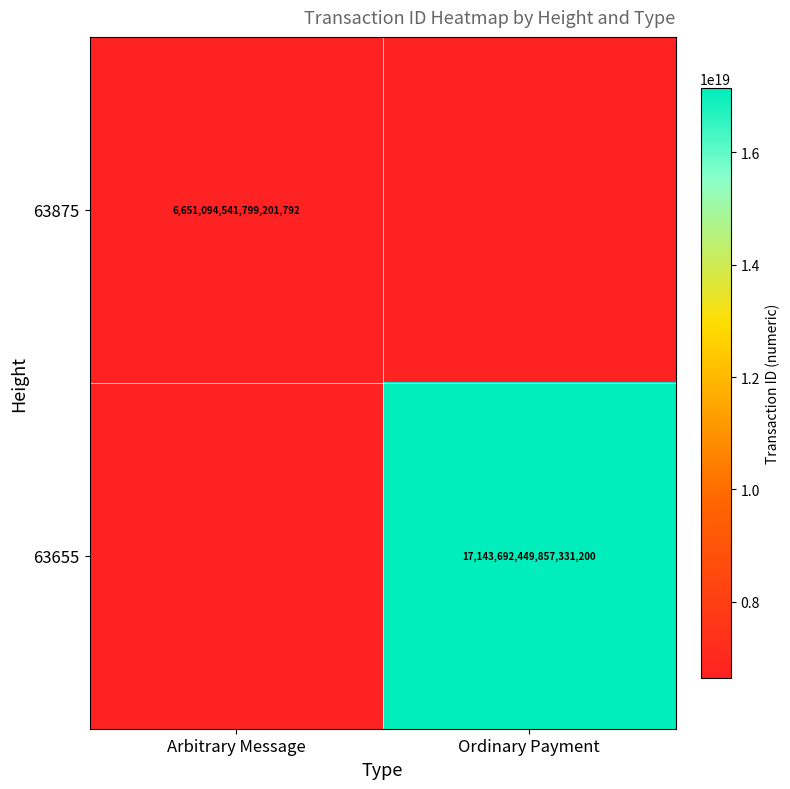

The 63655 series shows 5167661402197934080 at Ordinary Payment. True or false?

False